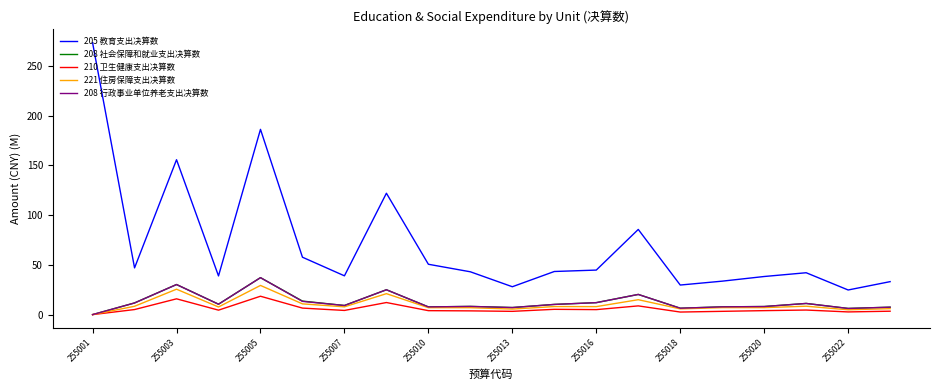

True or false: 205 教育支出决算数 and 221 住房保障支出决算数 cross at least once.

False